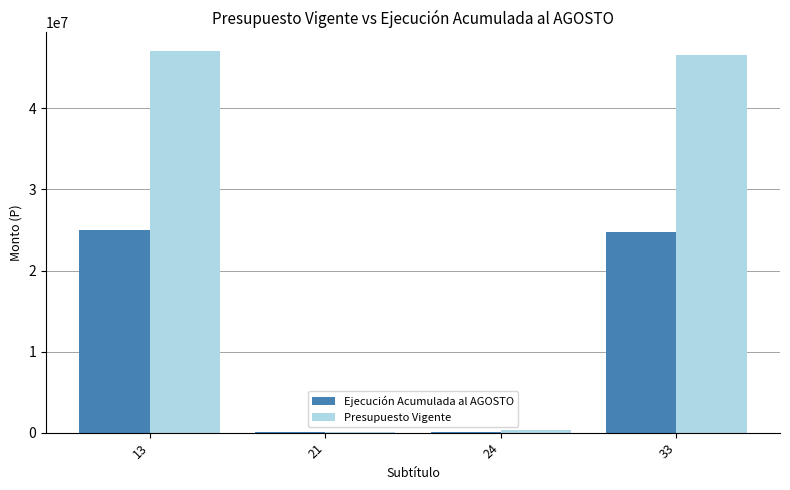

What is the maximum value for Presupuesto Vigente?

47026752